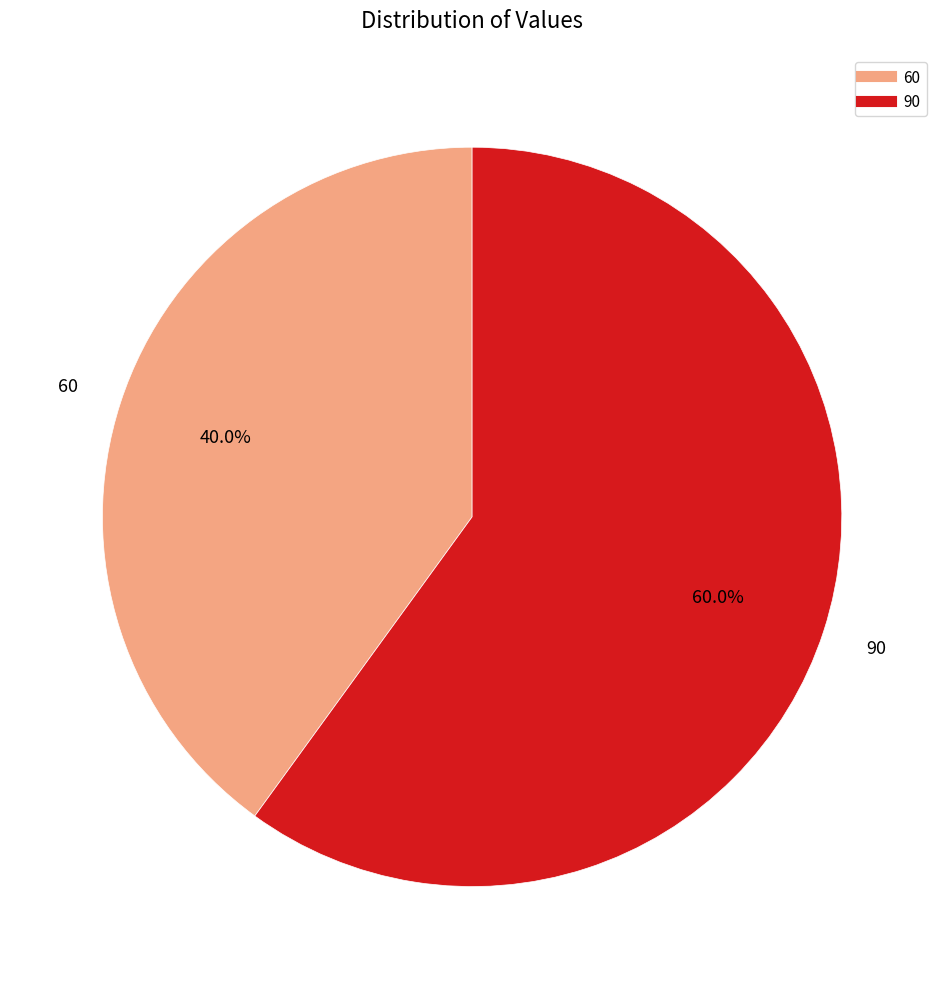

Which slice is the largest?

90